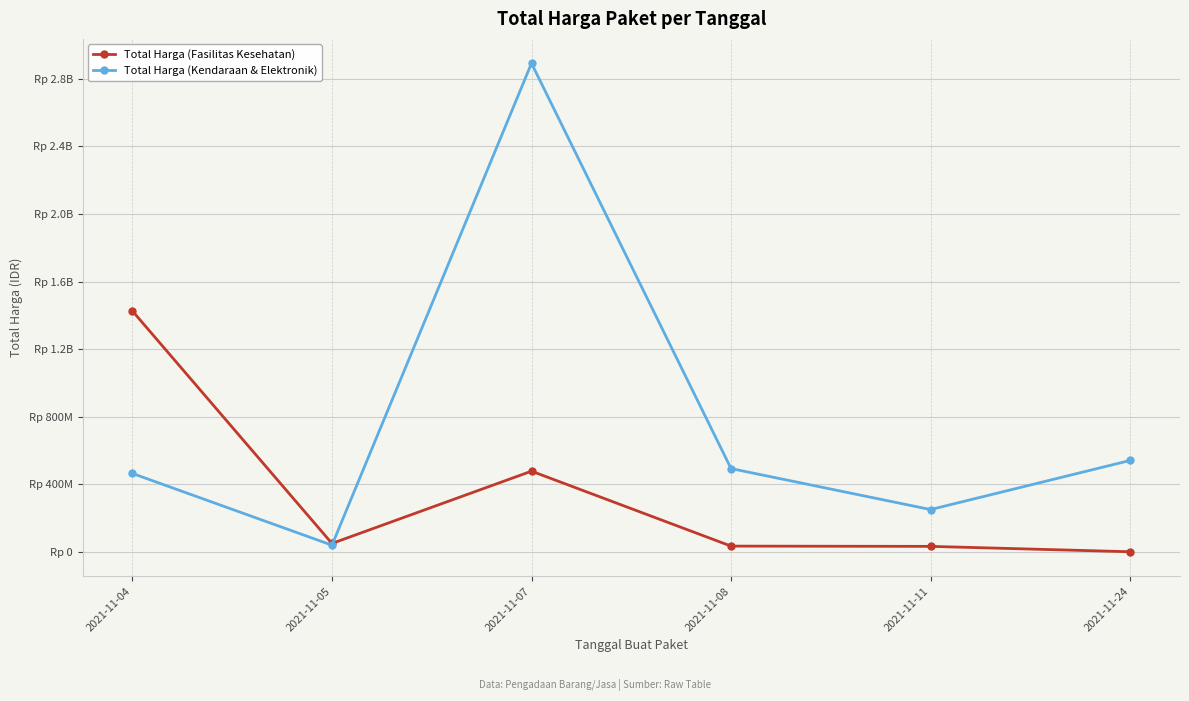

What is the difference between the maximum and minimum values in the Total Harga (Kendaraan & Elektronik) series?

2852682000